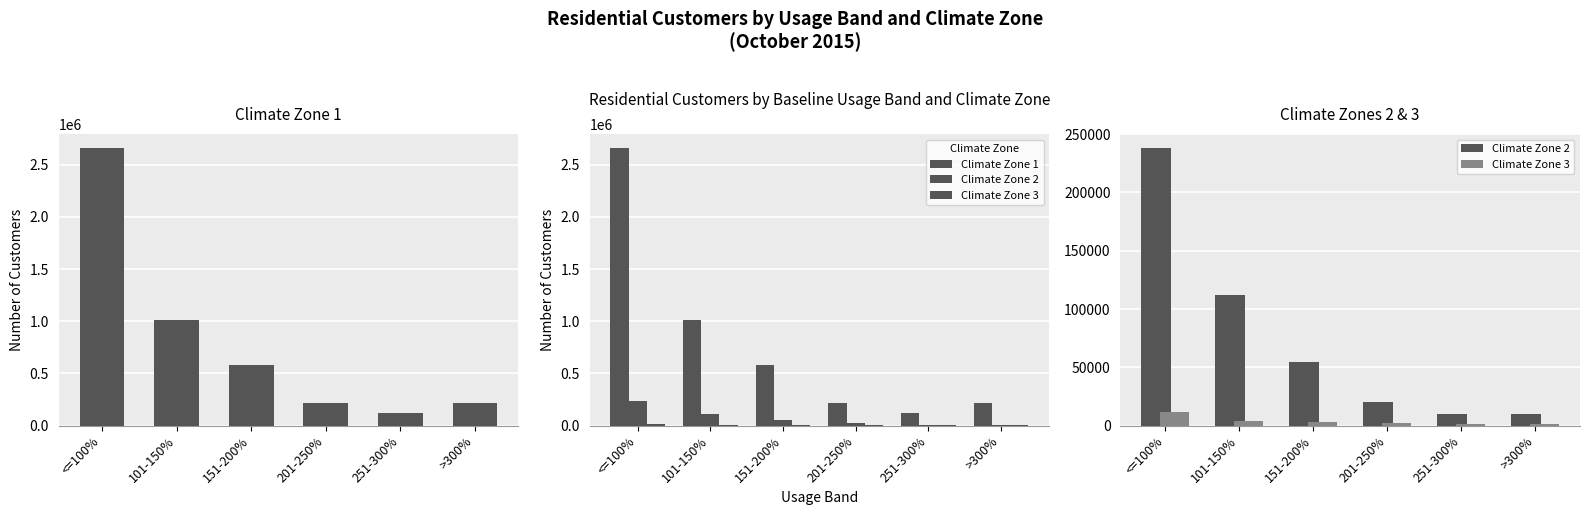

What is the greatest value displayed?

2661177